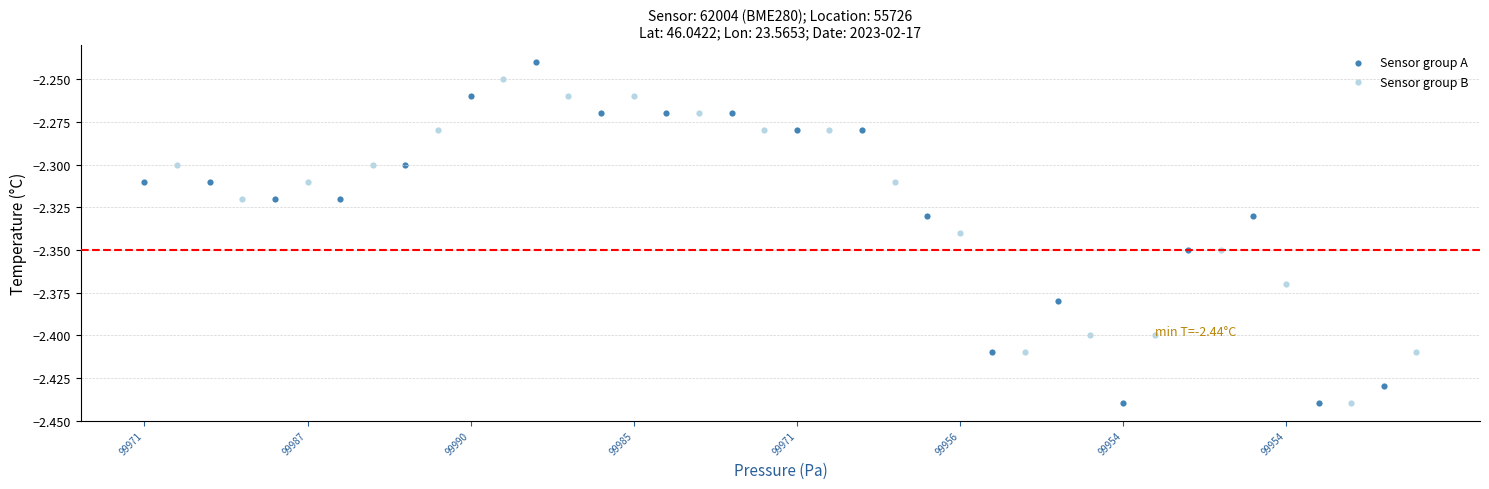

What are all the series names shown in the legend?

Sensor group A, Sensor group B